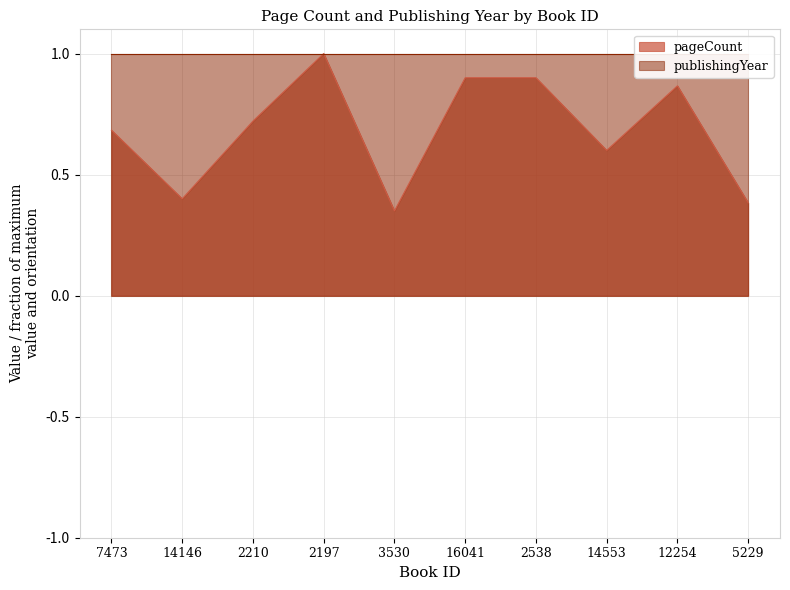

What is the label of the 9th point from the left?

12254